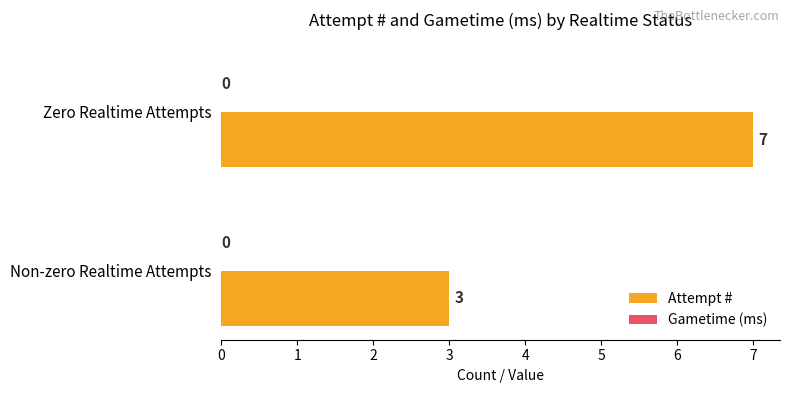

What is the greatest value displayed?

7